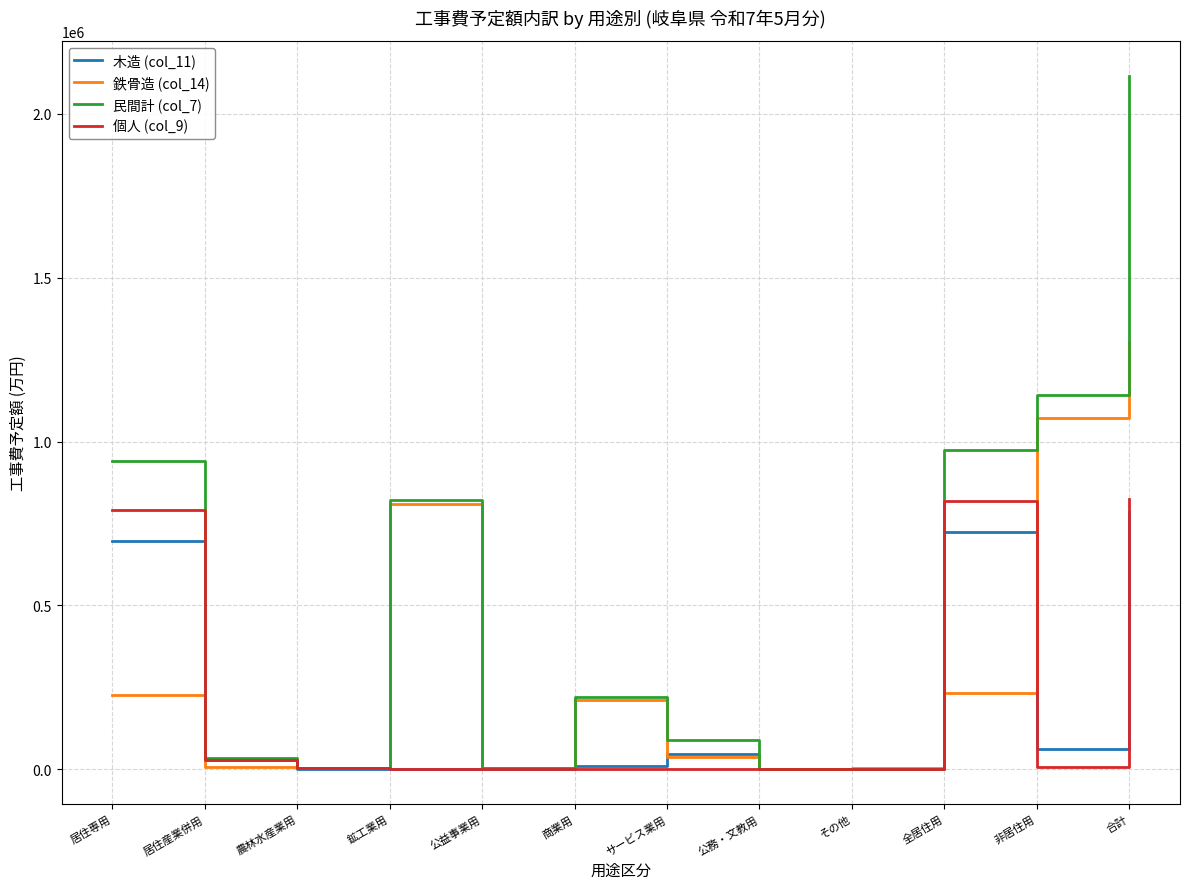

At which label does 鉄骨造 (col_14) reach its peak?

合計